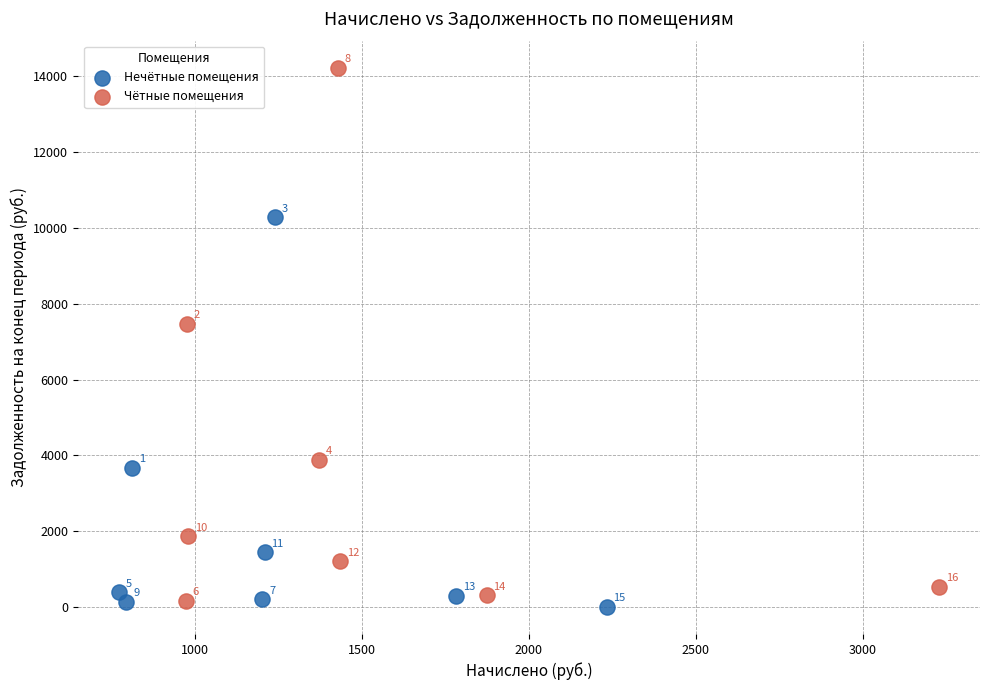

Which series has the widest spread of Y values?

Чётные помещения